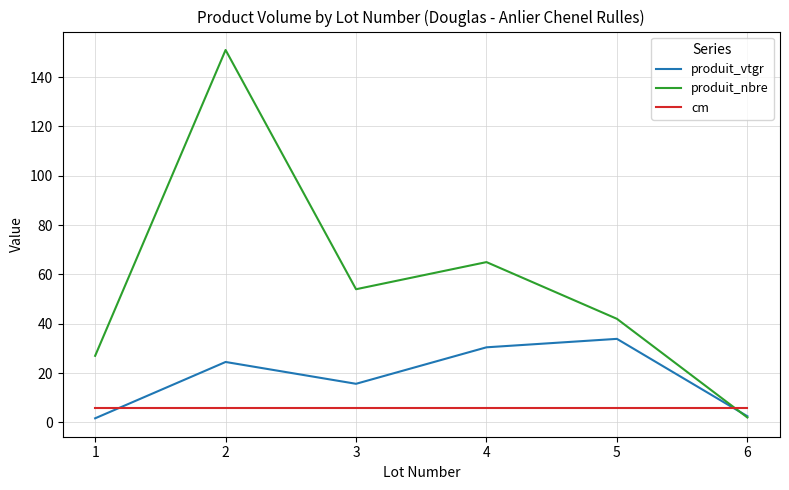

Does the chart have visible grid lines?

Yes